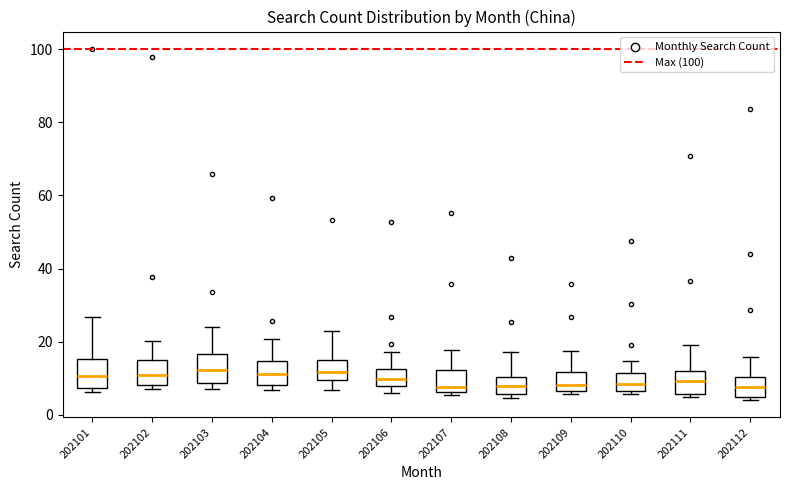

Where is the upper edge of the box at x = 202105 on the y-axis? The values are not printed on the chart, so give them approximately, as read against the axis.

14